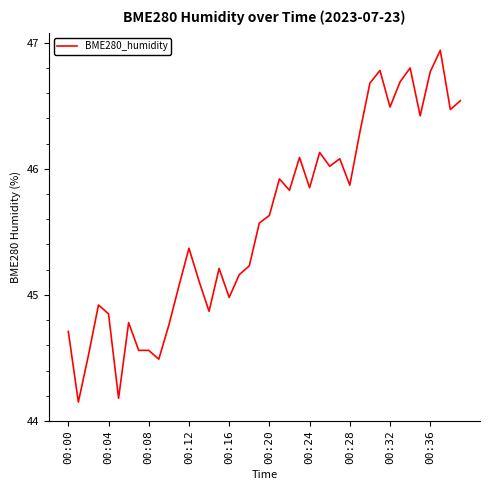

How many lines are shown in the chart?

1